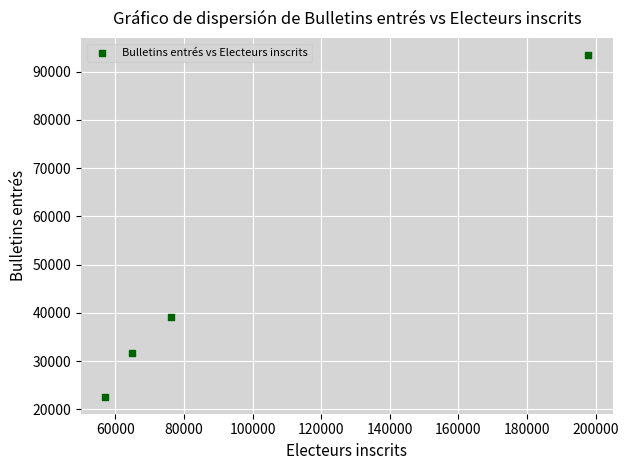

What Y value in the scatter plot is closest to 58029?

39150